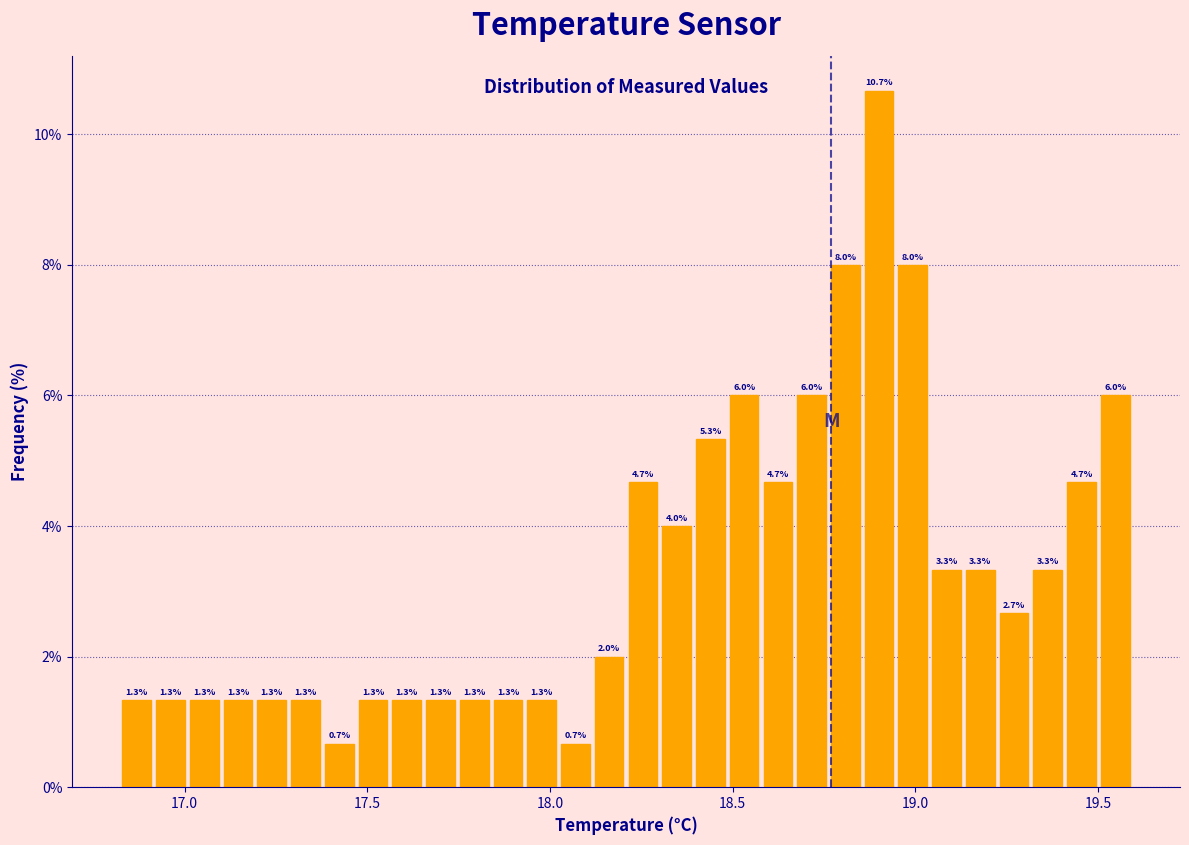

Read against the x-axis, roughly where is the centre of the tallest bar?

18.90